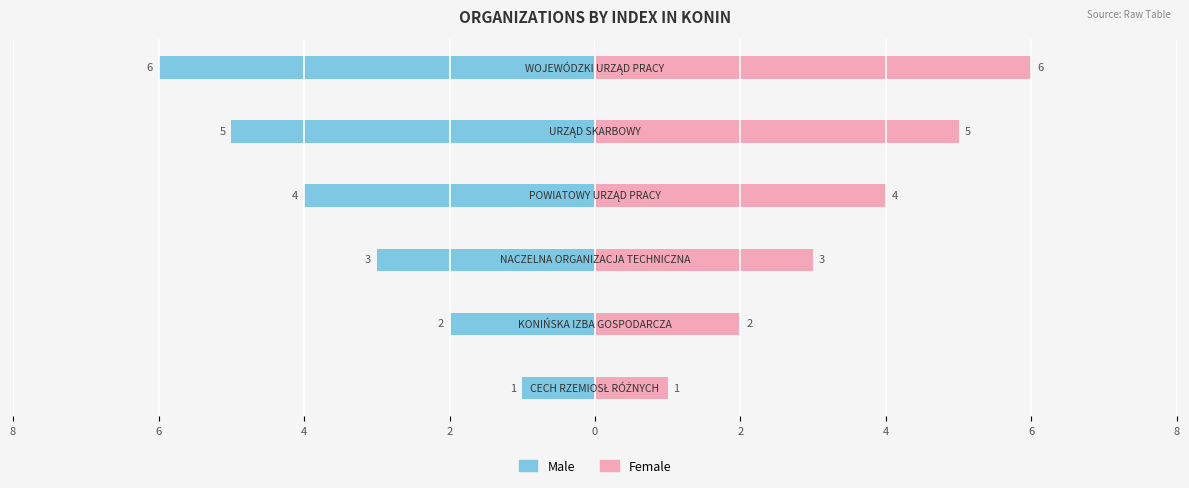

Reading left to right, list all the values displayed in this chart.

Male: -1	-2	-3	-4	-5	-6
Female: 1	2	3	4	5	6